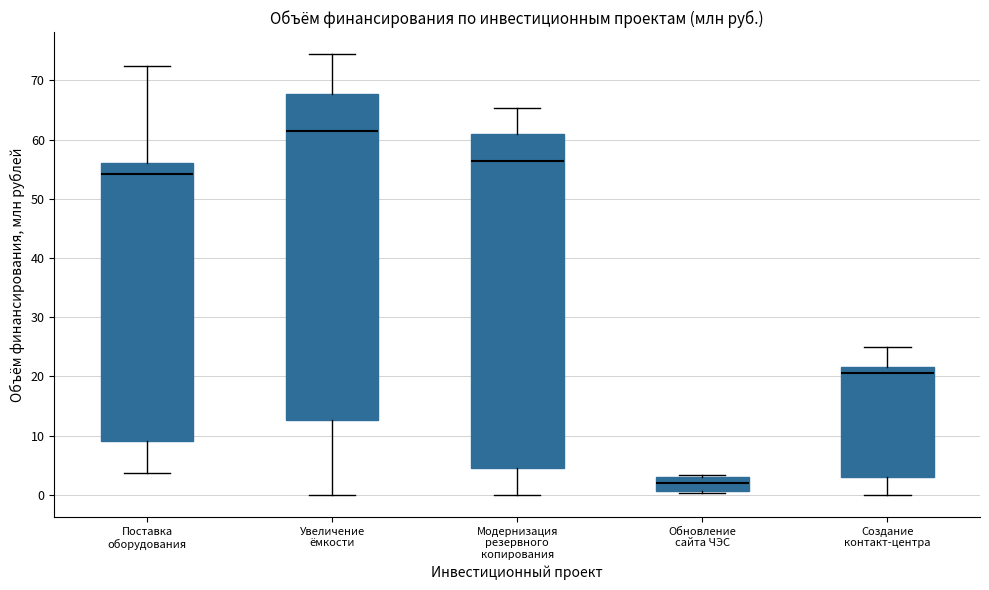

Reading left to right, read every box against the y-axis: the position of its median line, the range the box covers, and the ends of its whiskers. The values are not printed on the chart, so give them approximately, as read against the axis.

Поставка оборудования: median 54, box 9 to 56, whiskers 4 to 72
Увеличение ёмкости: median 61, box 13 to 68, whiskers 0 to 74
Модернизация резервного копирования: median 56, box 4 to 61, whiskers 0 to 65
Обновление сайта ЧЭС: median 2, box 1 to 3, whiskers 0 to 3 (just above the box's upper edge)
Создание контакт-центра: median 21, box 3 to 22, whiskers 0 to 25